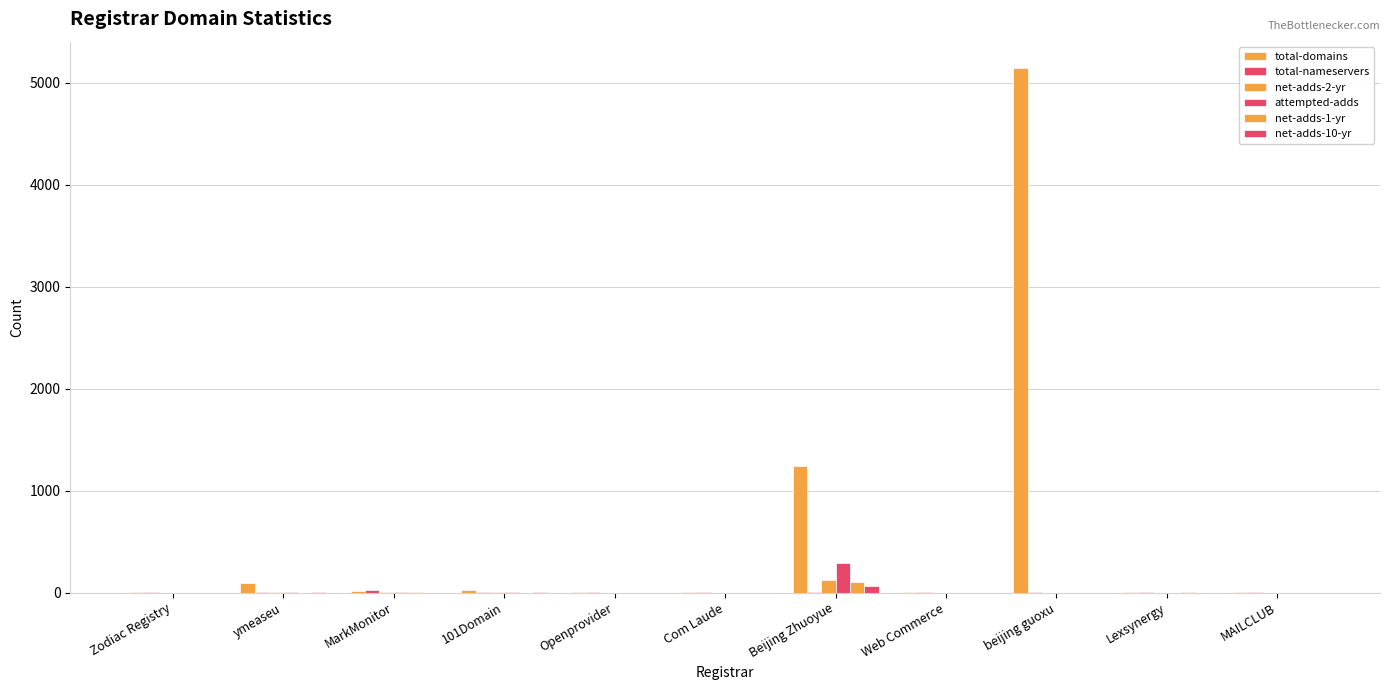

Which label corresponds to the smallest value in the chart?

Zodiac Registry